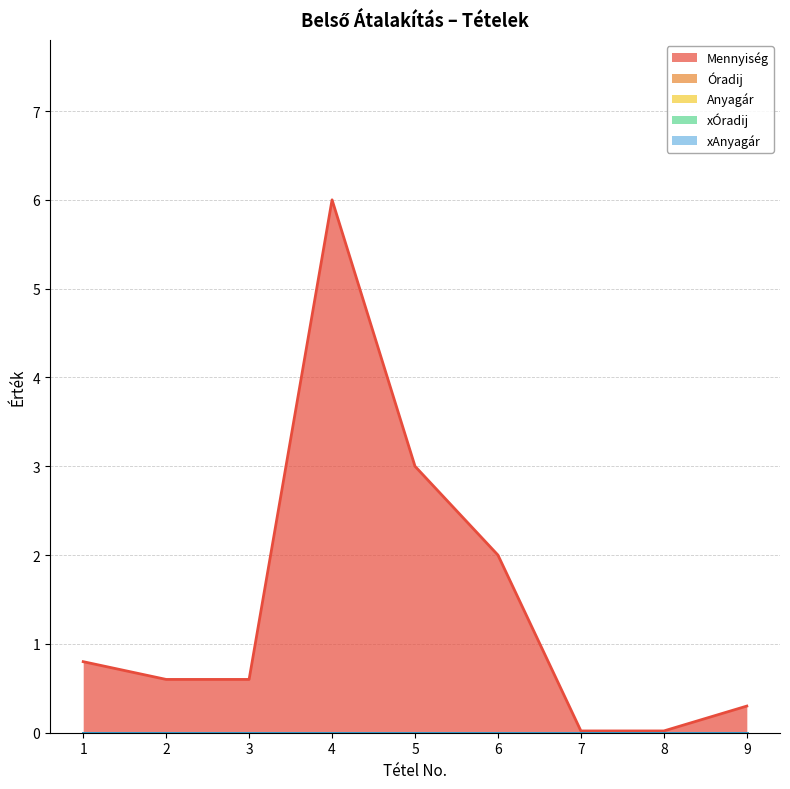

True or false: xÓradij has more than 1 points higher than both neighbors.

False